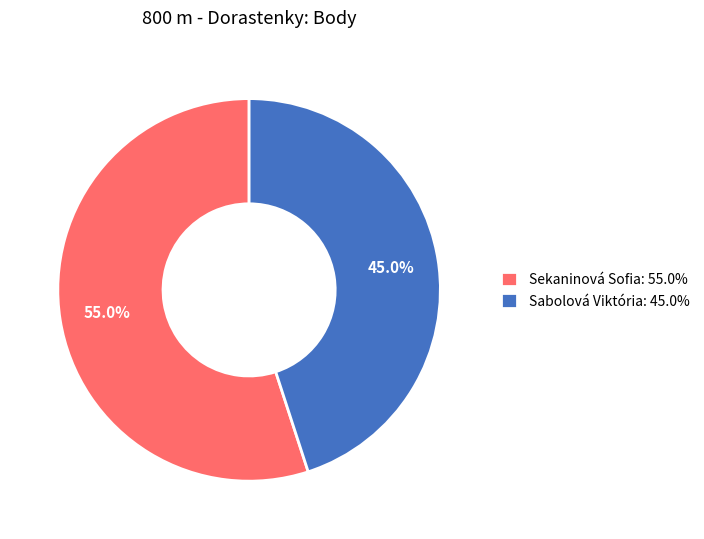

True or false: Sekaninová Sofia accounts for 63% of the total.

False